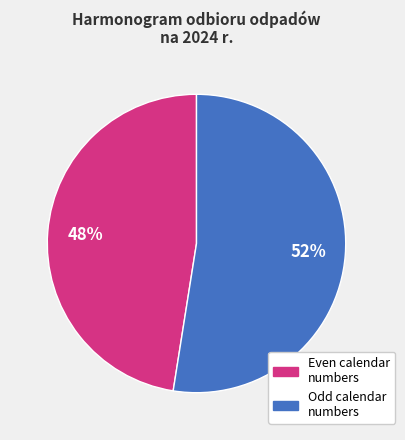

To the nearest percent, what is the average slice percentage?

50%